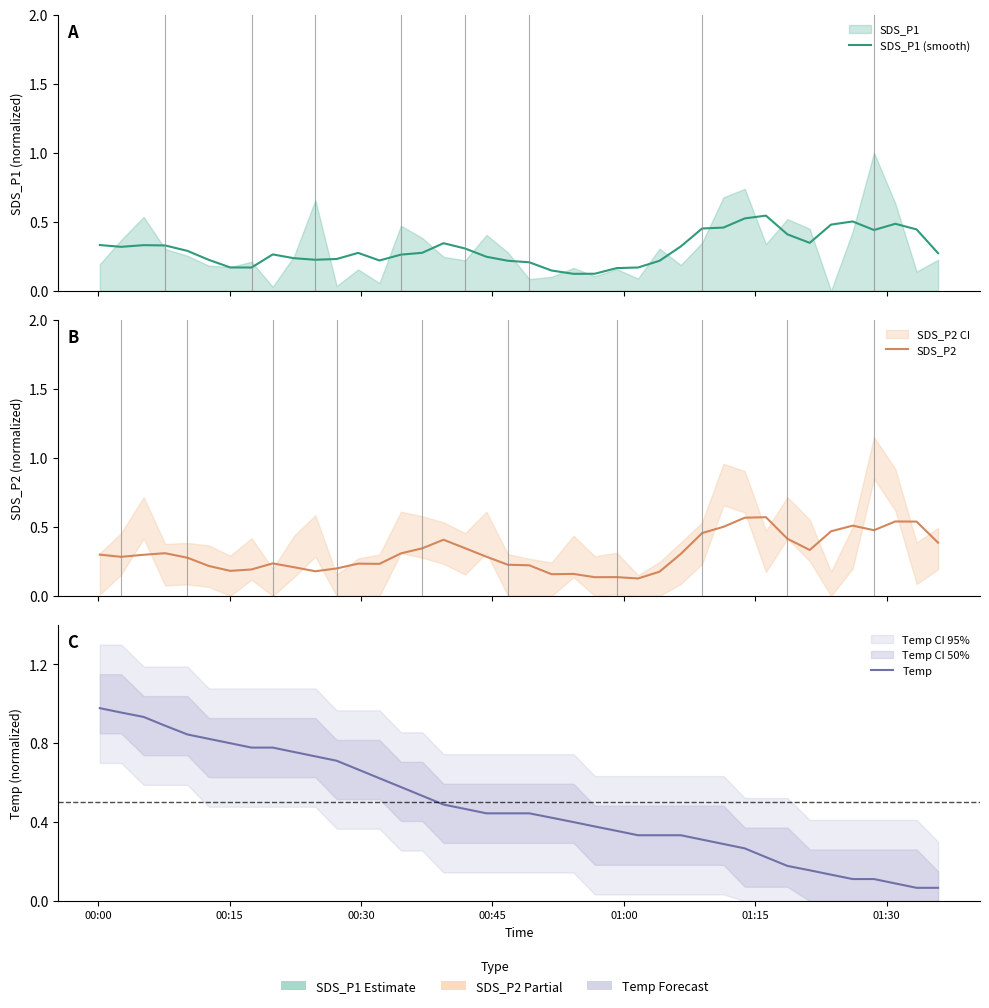

Is it true that SDS_P1 (smooth) equals 0.3 at 00:30?

True